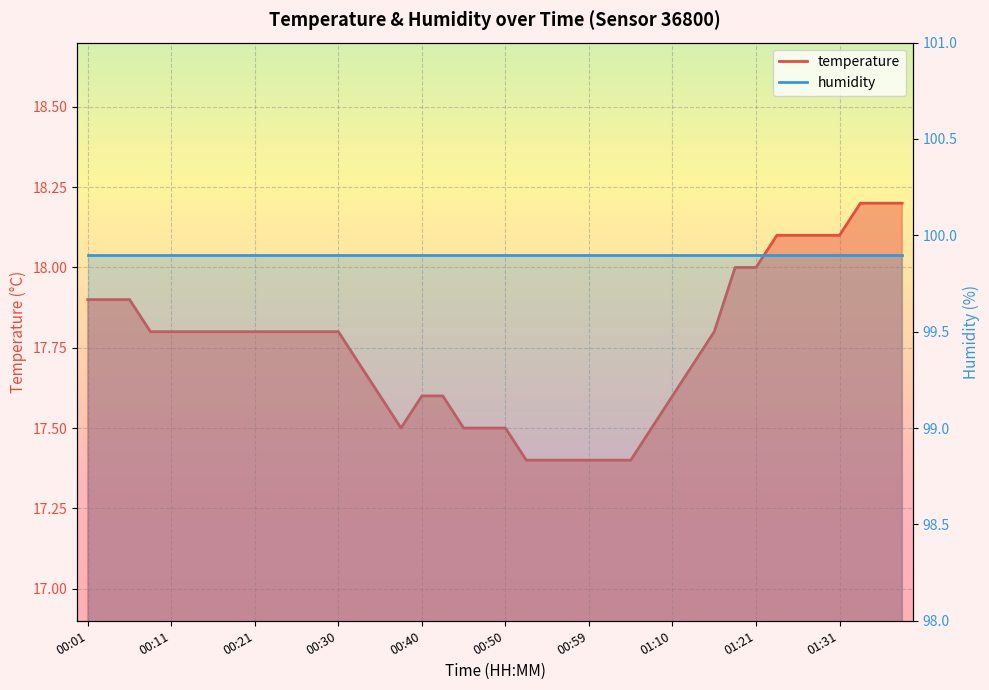

Which category has the lowest value across all series?

00:52